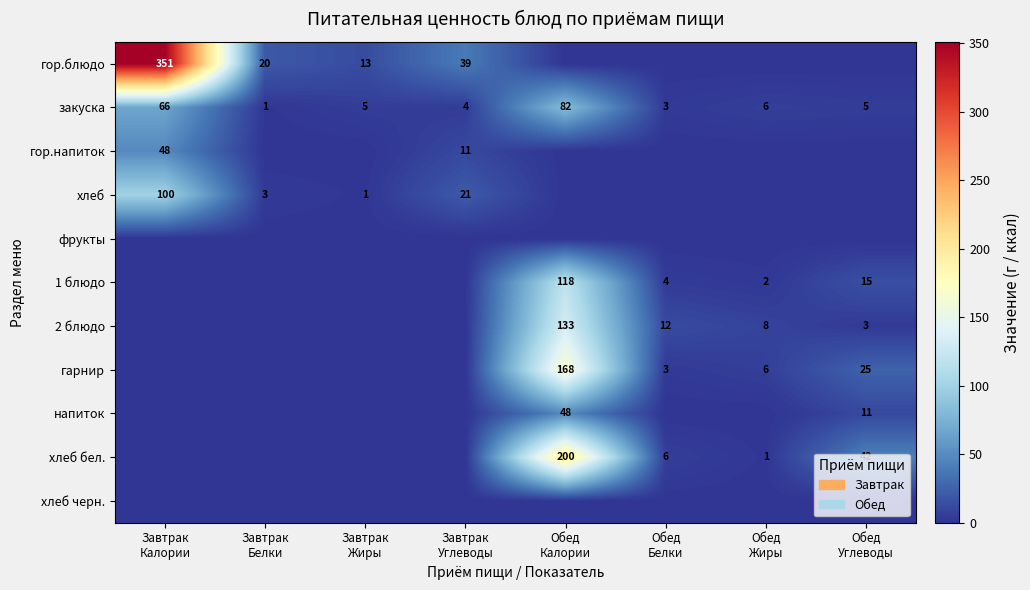

Between Обед
Белки and Завтрак
Жиры, which is larger?

Завтрак
Жиры